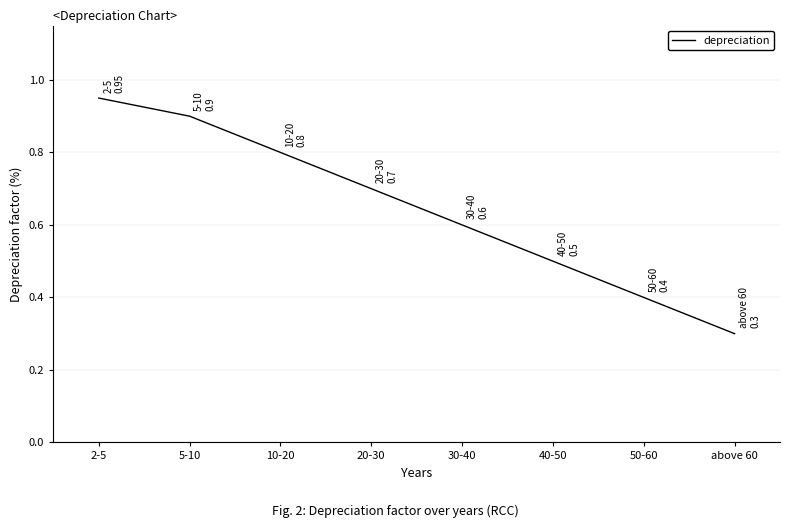

Rank the categories by value from lowest to highest.

above 60, 50-60, 40-50, 30-40, 20-30, 10-20, 5-10, 2-5